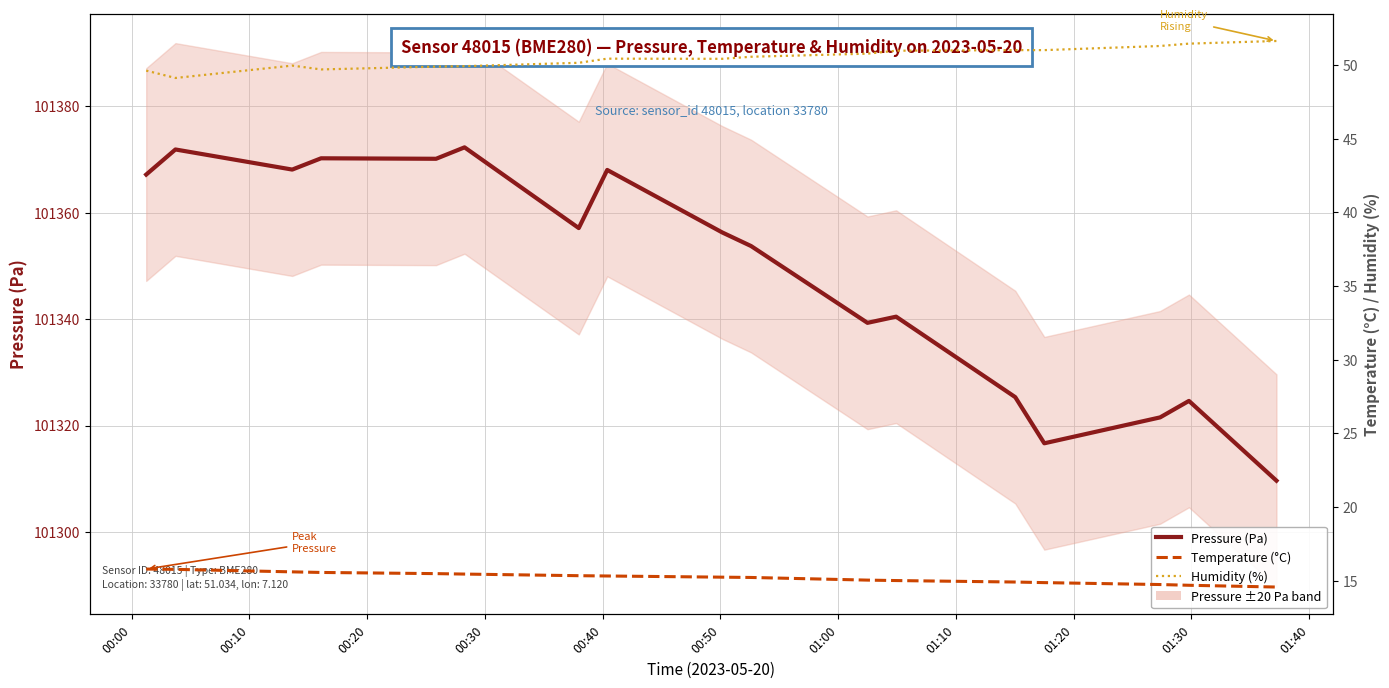

Reading left to right, what are all the values shown in this chart?

Pressure (Pa): 101367.2	101371.9	101368.1	101370.2	101370.2	101372.3	101357.1	101368.1	101356.3	101353.8	101339.3	101340.5	101325.3	101316.7	101321.5	101324.6	101309.6
Temperature (°C): 15.8	15.8	15.6	15.6	15.5	15.5	15.3	15.3	15.2	15.2	15.1	15.0	14.9	14.9	14.8	14.7	14.6
Humidity (%): 49.6	49.1	50.0	49.7	49.9	49.9	50.1	50.4	50.4	50.6	50.8	51.0	51.0	51.0	51.3	51.5	51.6